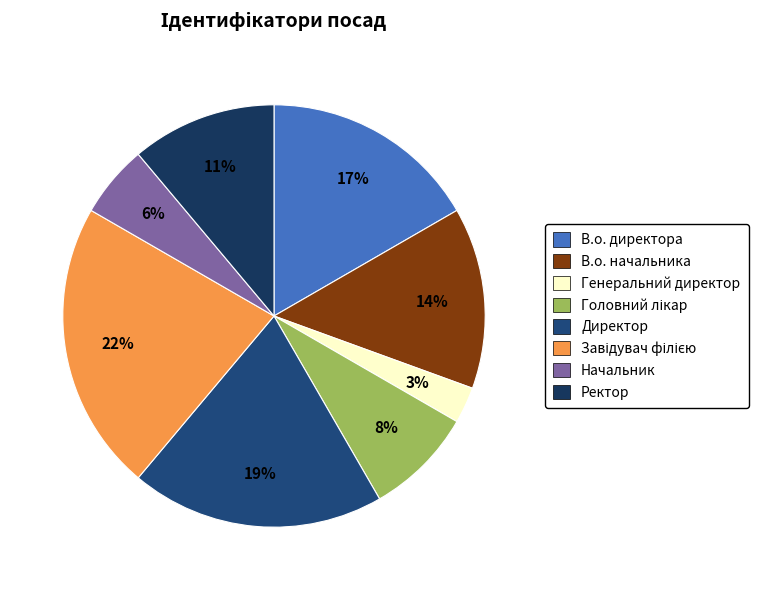

Do Головний лікар and Генеральний директор together represent more than half of the pie?

No